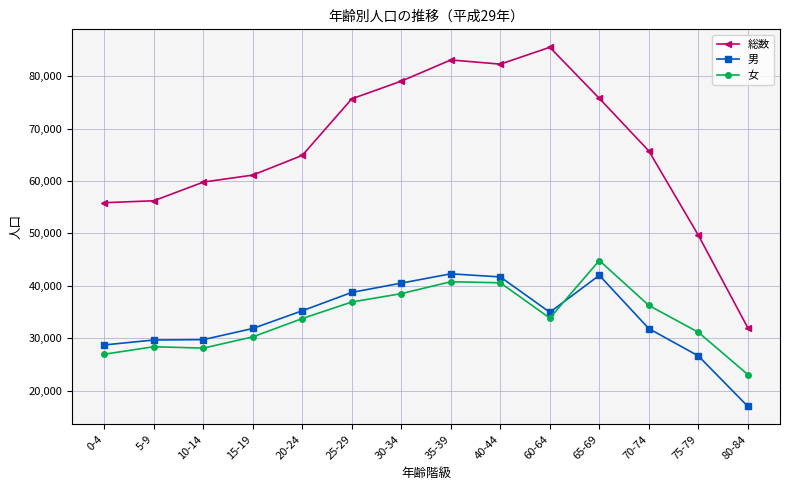

What is the label of the 12th point from the left?

70-74